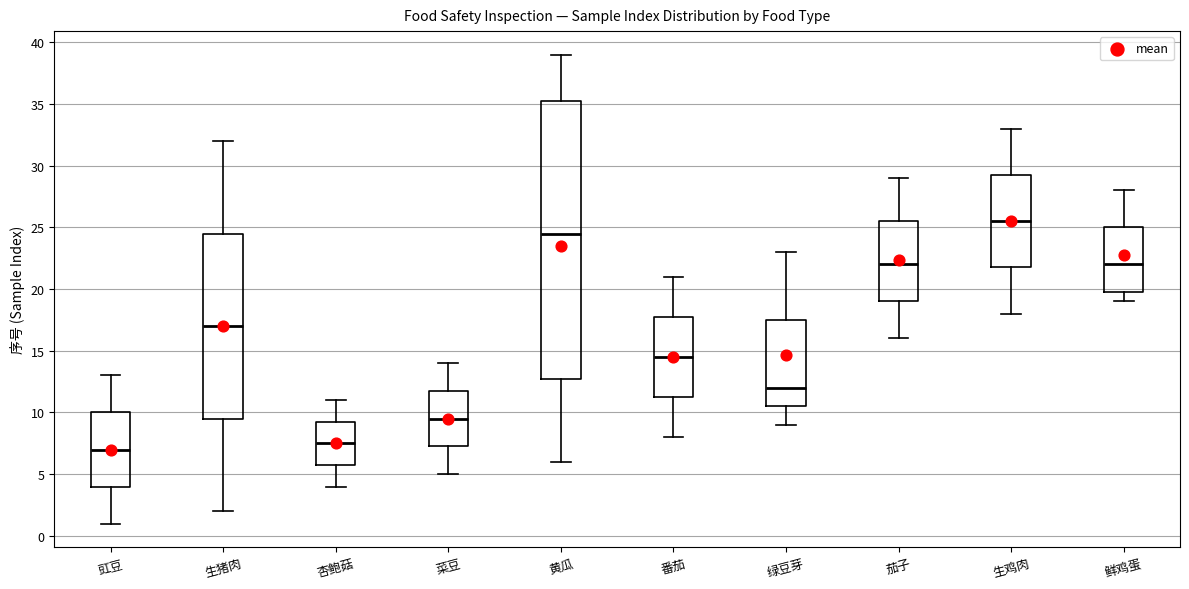

Where does the median line of the box for 茄子 sit on the y-axis? The values are not printed on the chart, so give them approximately, as read against the axis.

22.0